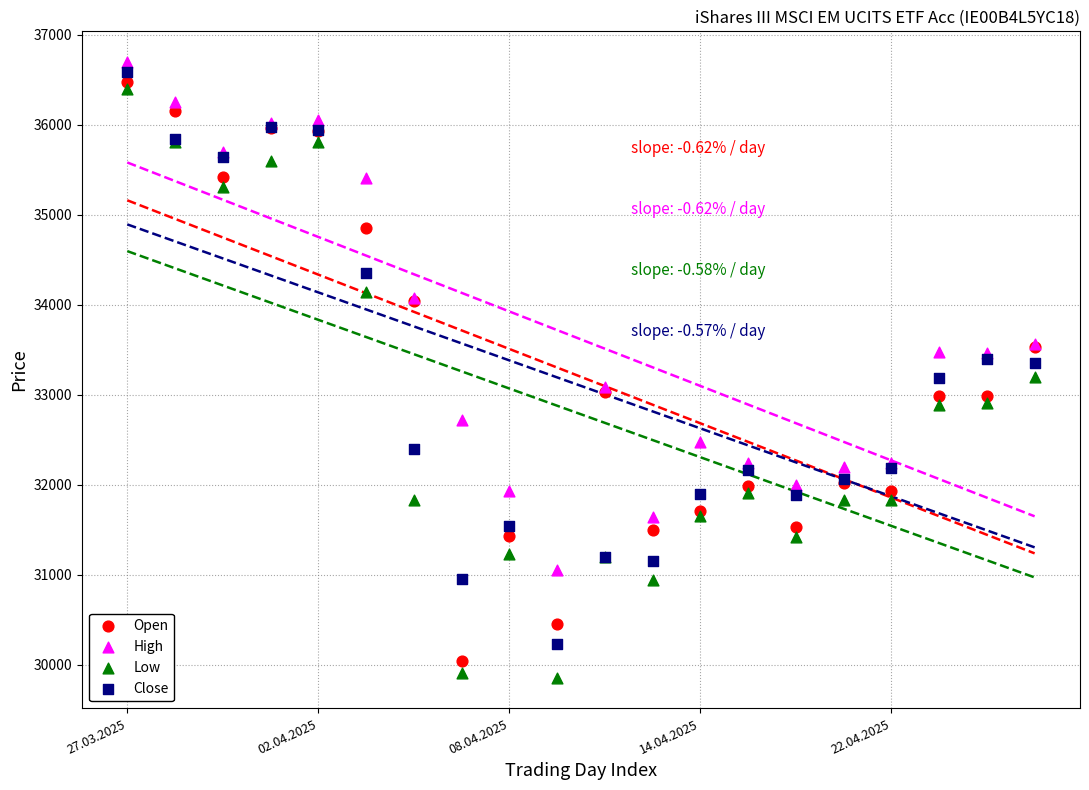

Which series has the largest Y range (max minus min)?

Low